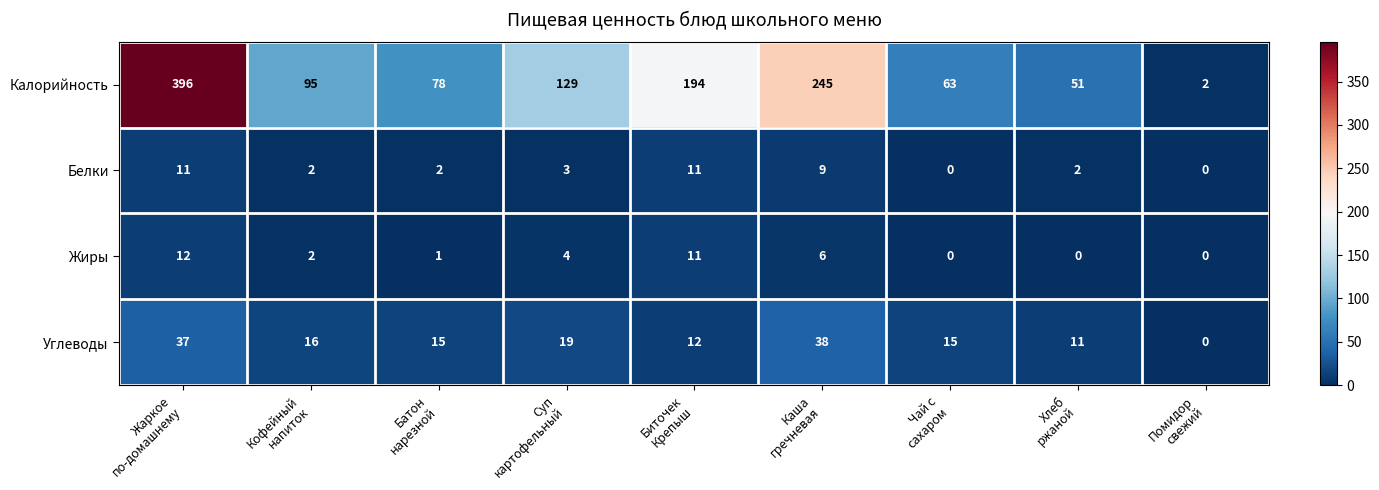

List the series in order of their peak value, lowest first.

Белки, Жиры, Углеводы, Калорийность